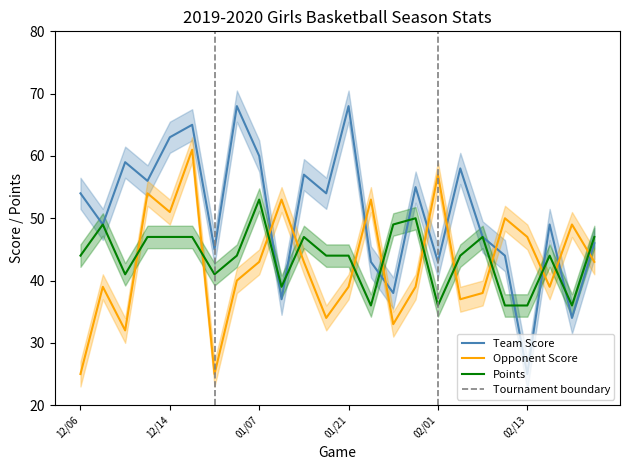

What is the minimum value for Points?

36